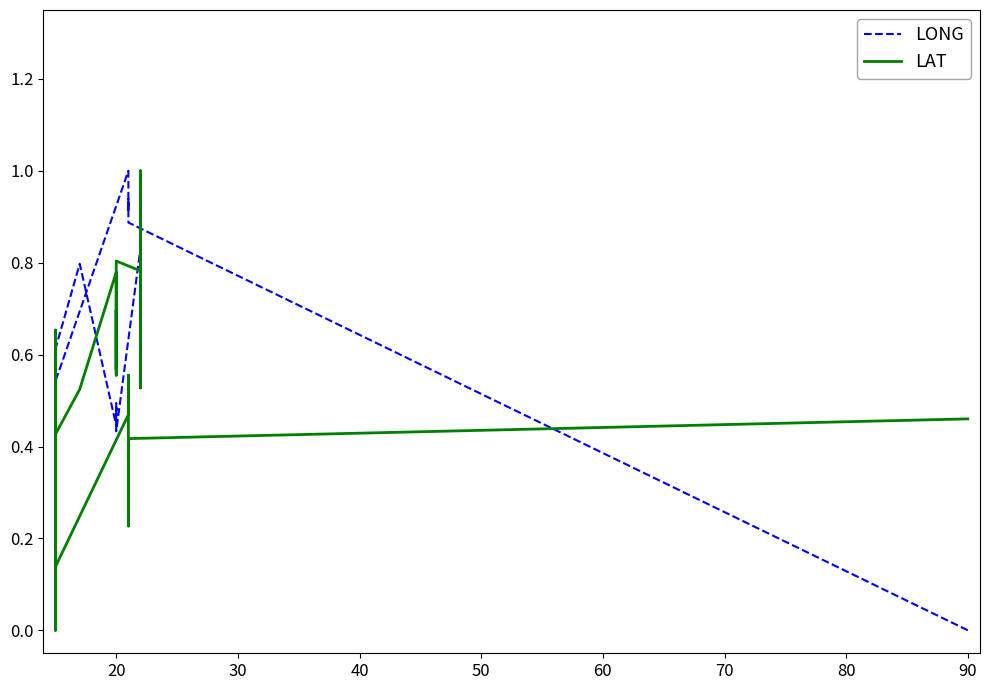

True or false: LONG and LAT cross at least once.

True